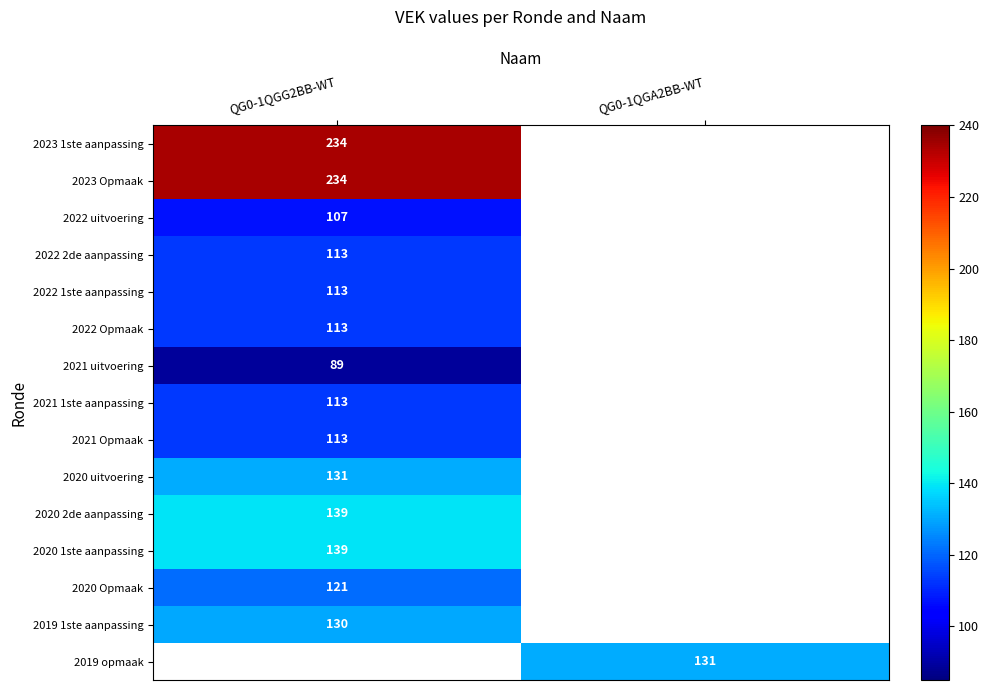

The value of 2022 uitvoering at QG0-1QGG2BB-WT is 107. True or false?

True